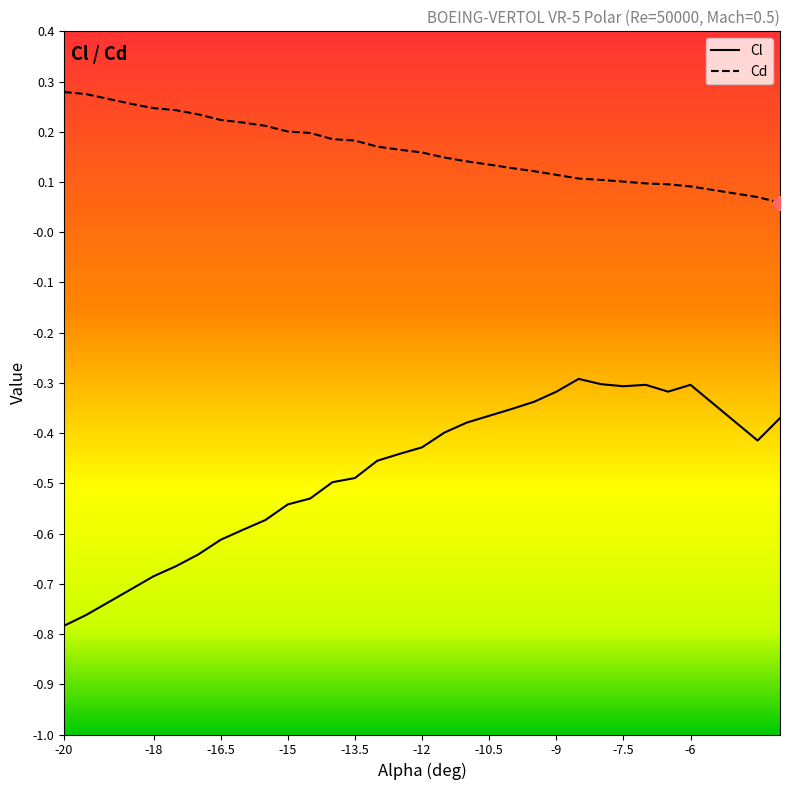

What is the spread (max minus min) of values at -12?

0.6